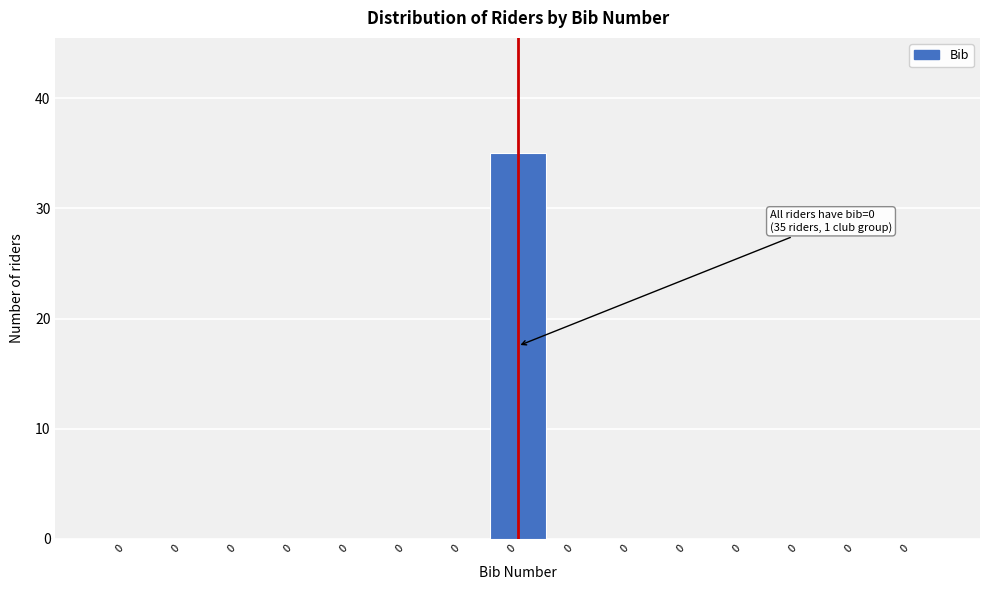

Count the number of data series in this chart.

1